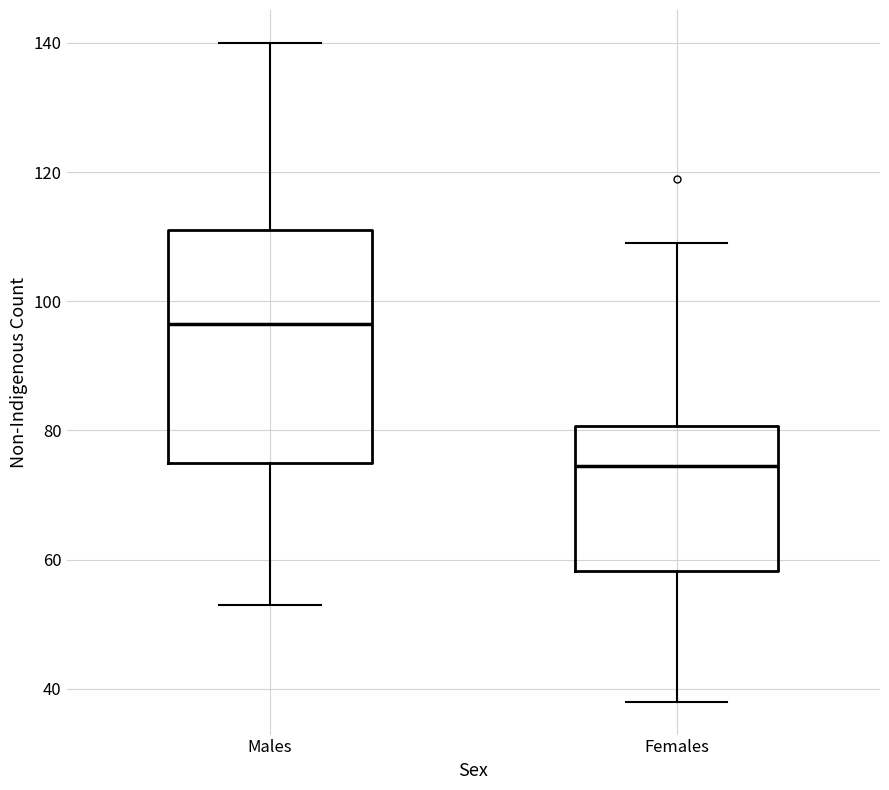

Reading left to right, transcribe this box plot: for each box, give where its median line is, the range the box spans, and where its two whiskers end, as read against the y-axis. The values are not printed on the chart, so give them approximately, as read against the axis.

Males: median 96, box 76 to 112, whiskers 54 to 140
Females: median 74, box 58 to 80, whiskers 38 to 110